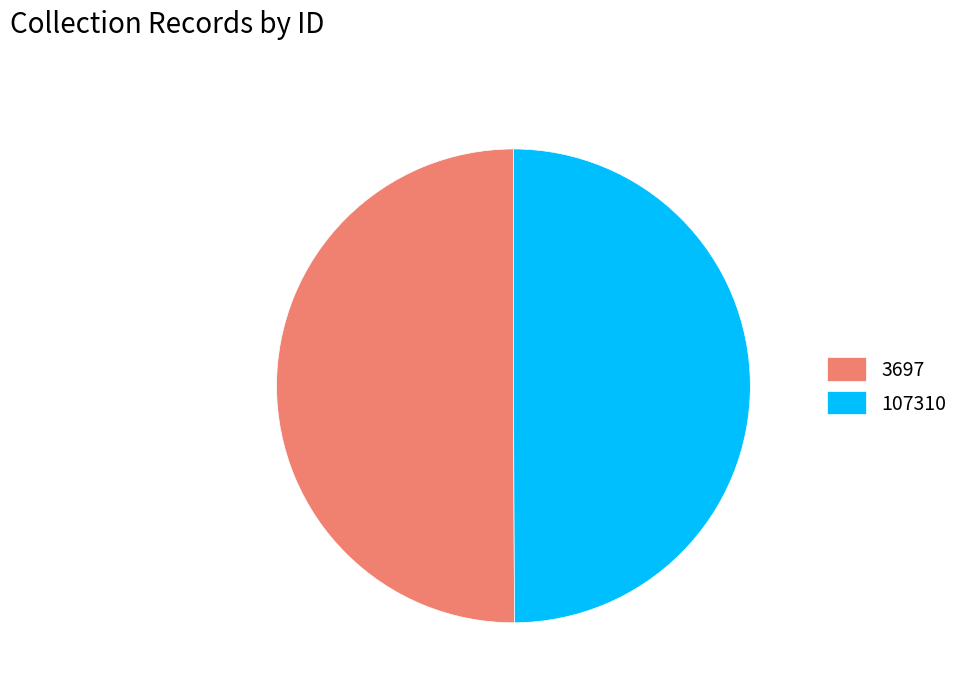

How many segments does this pie chart have?

2